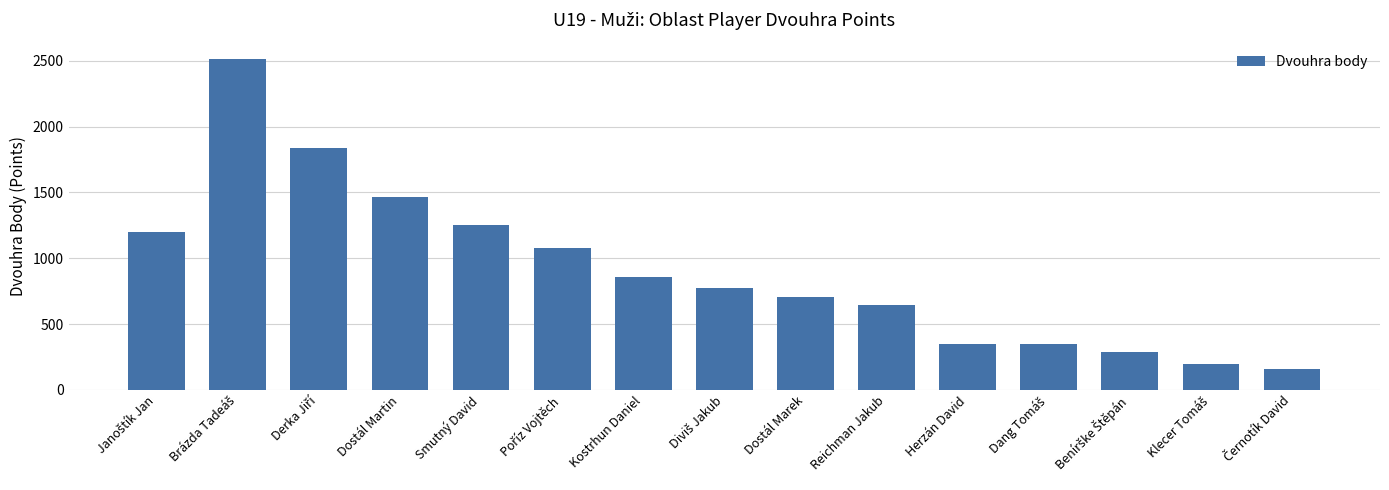

What is the greatest value displayed?

2512